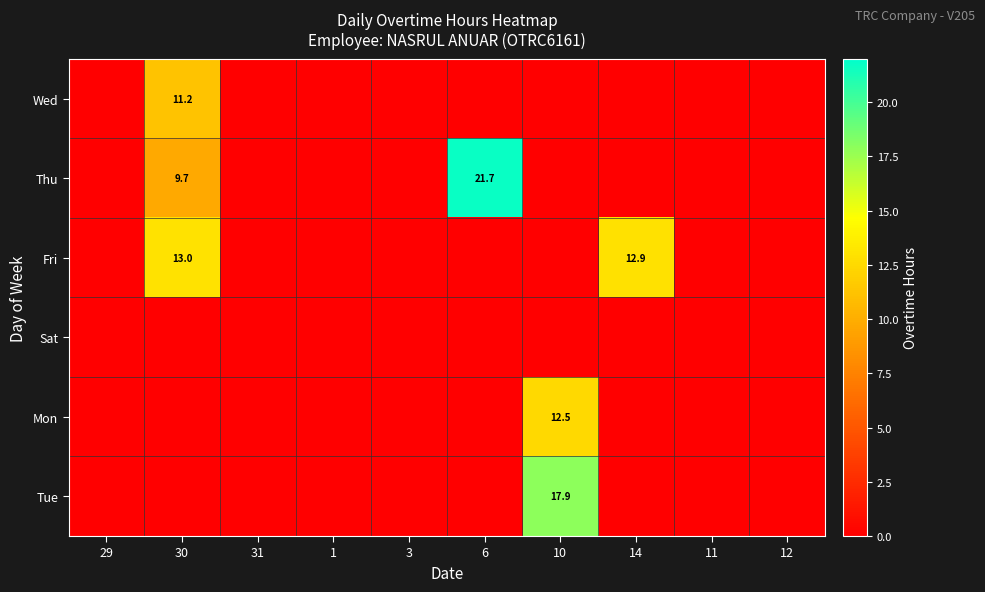

At how many categories does at least one series exceed 20?

1